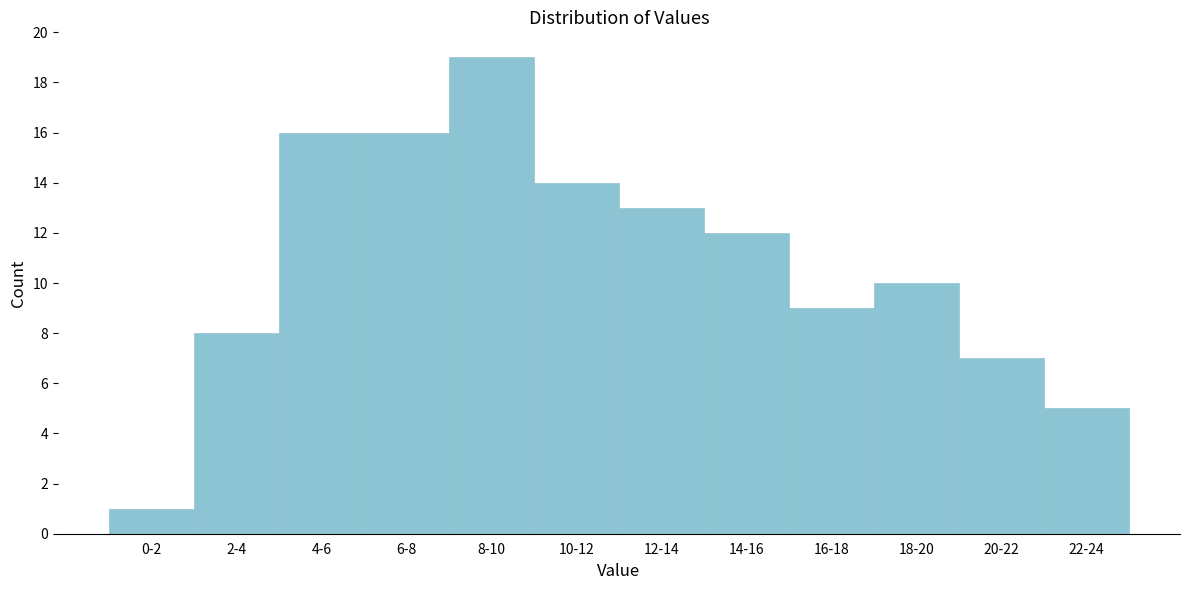

Reading right to left, what are all the values shown in this chart?

5	7	10	9	12	13	14	19	16	16	8	1